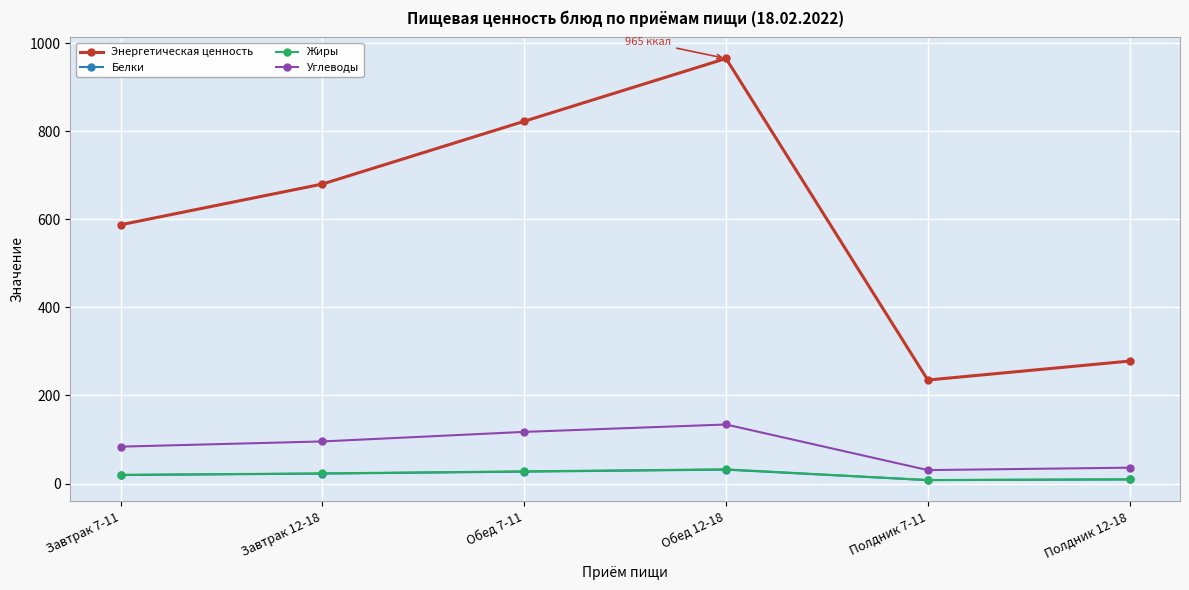

True or false: Углеводы has more than 0 points higher than both neighbors.

True